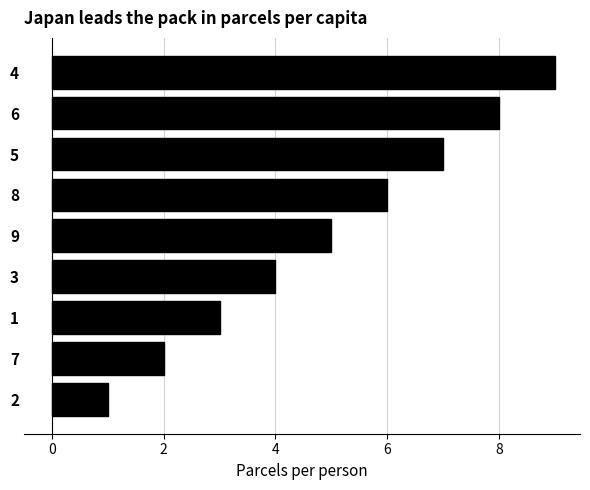

What is the ratio of the value at 4 to the value at 6?

1.1